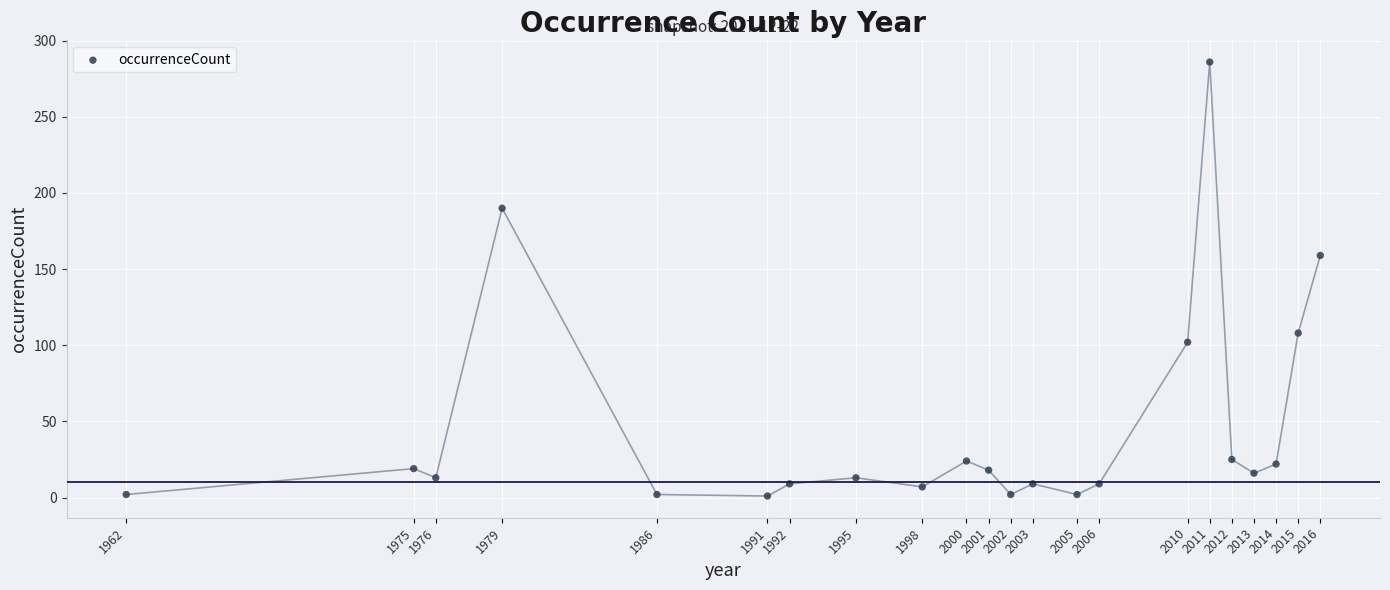

What Y value in the scatter plot is closest to 143?

159